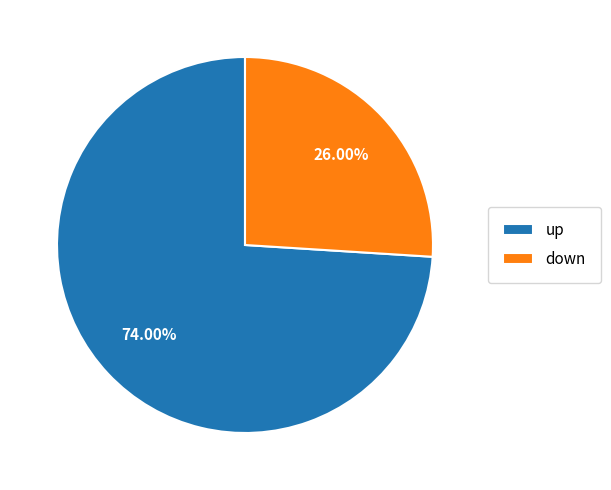

Which category has the biggest portion of the pie?

up